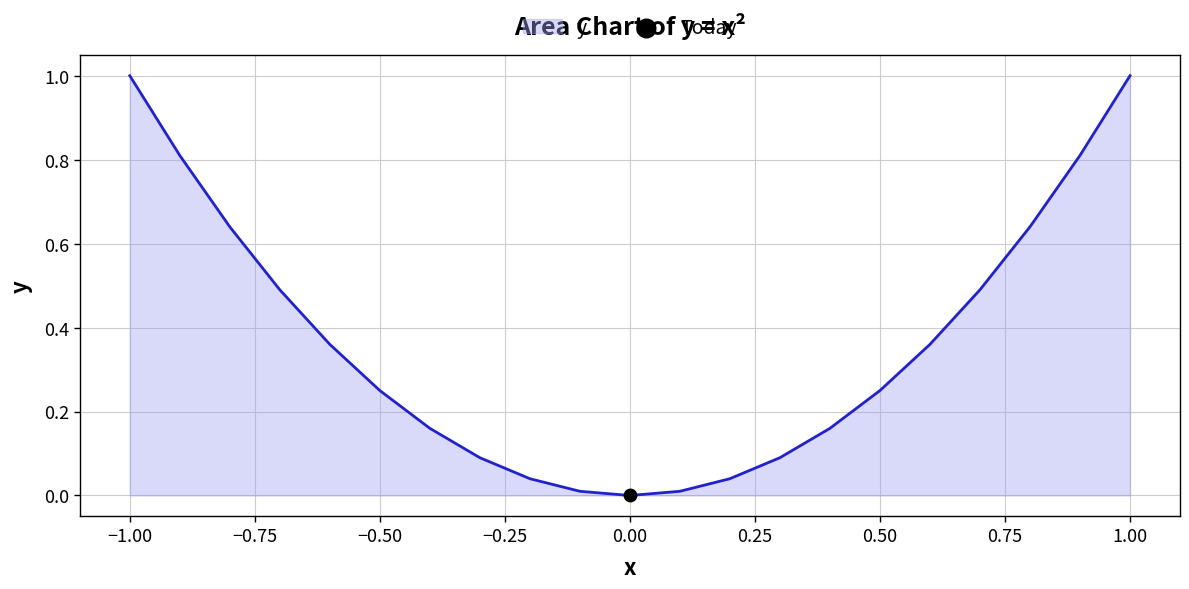

What is the greatest value displayed?

1.0